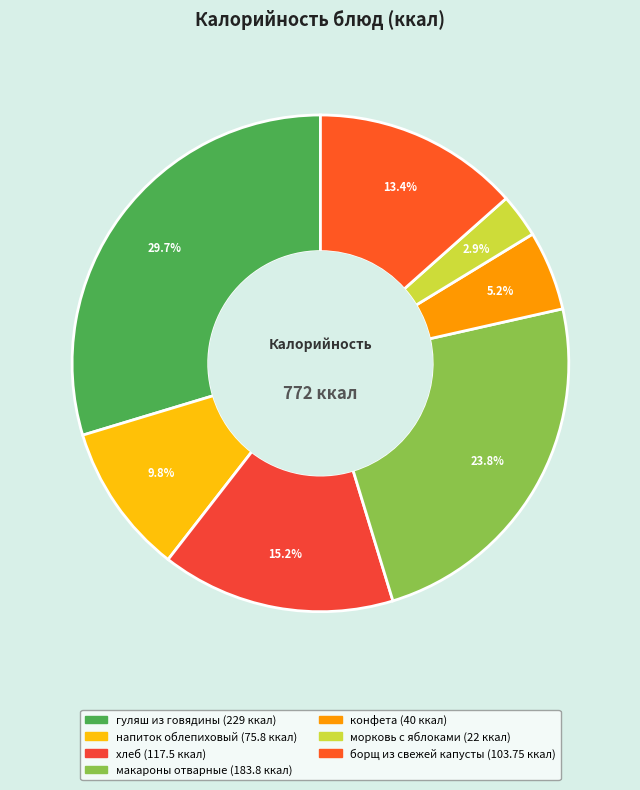

Count the number of slices in the pie.

7